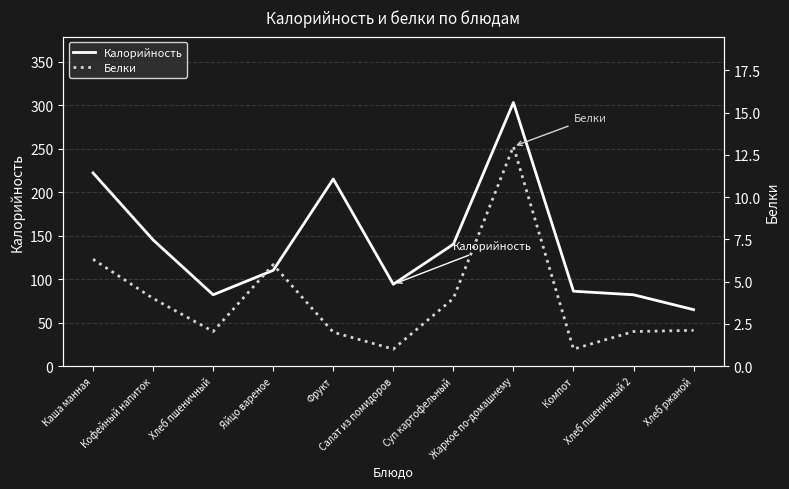

True or false: Калорийность and Белки intersect in this chart.

False